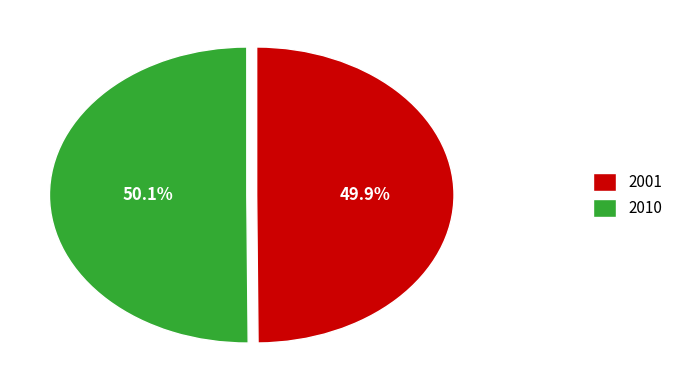

Approximately how many times larger is the value at 2010 compared to 2001?

1.0